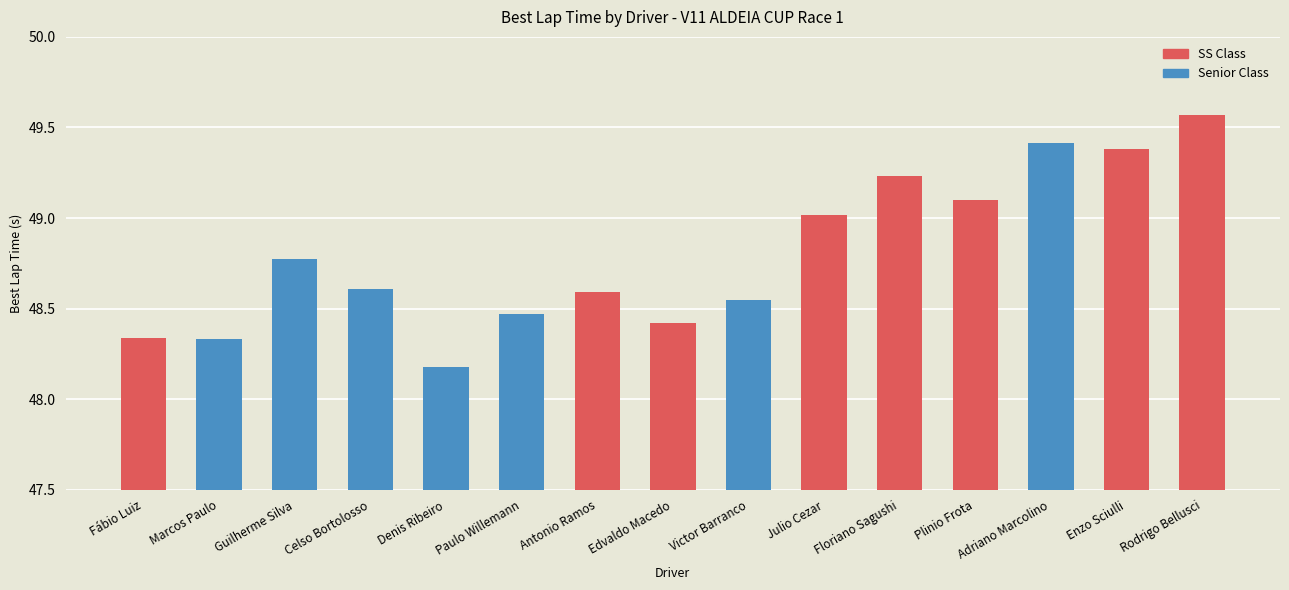

Where is the data nearest to the value 48?

Denis Ribeiro